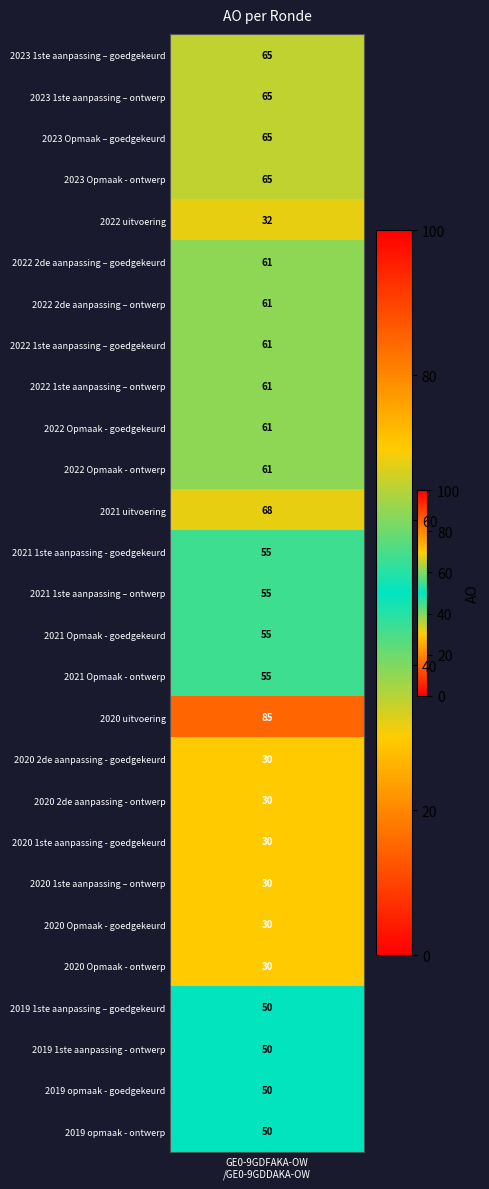

Reading right to left, extract all data points from this chart.

2019 opmaak - ontwerp=50	2019 opmaak - goedgekeurd=50	2019 1ste aanpassing - ontwerp=50	2019 1ste aanpassing – goedgekeurd=50	2020 Opmaak - ontwerp=30	2020 Opmaak - goedgekeurd=30	2020 1ste aanpassing – ontwerp=30	2020 1ste aanpassing - goedgekeurd=30	2020 2de aanpassing - ontwerp=30	2020 2de aanpassing - goedgekeurd=30	2020 uitvoering=85	2021 Opmaak - ontwerp=55	2021 Opmaak - goedgekeurd=55	2021 1ste aanpassing – ontwerp=55	2021 1ste aanpassing - goedgekeurd=55	2021 uitvoering=68	2022 Opmaak - ontwerp=61	2022 Opmaak - goedgekeurd=61	2022 1ste aanpassing – ontwerp=61	2022 1ste aanpassing – goedgekeurd=61	2022 2de aanpassing – ontwerp=61	2022 2de aanpassing – goedgekeurd=61	2022 uitvoering=32	2023 Opmaak - ontwerp=65	2023 Opmaak – goedgekeurd=65	2023 1ste aanpassing – ontwerp=65	2023 1ste aanpassing – goedgekeurd=65